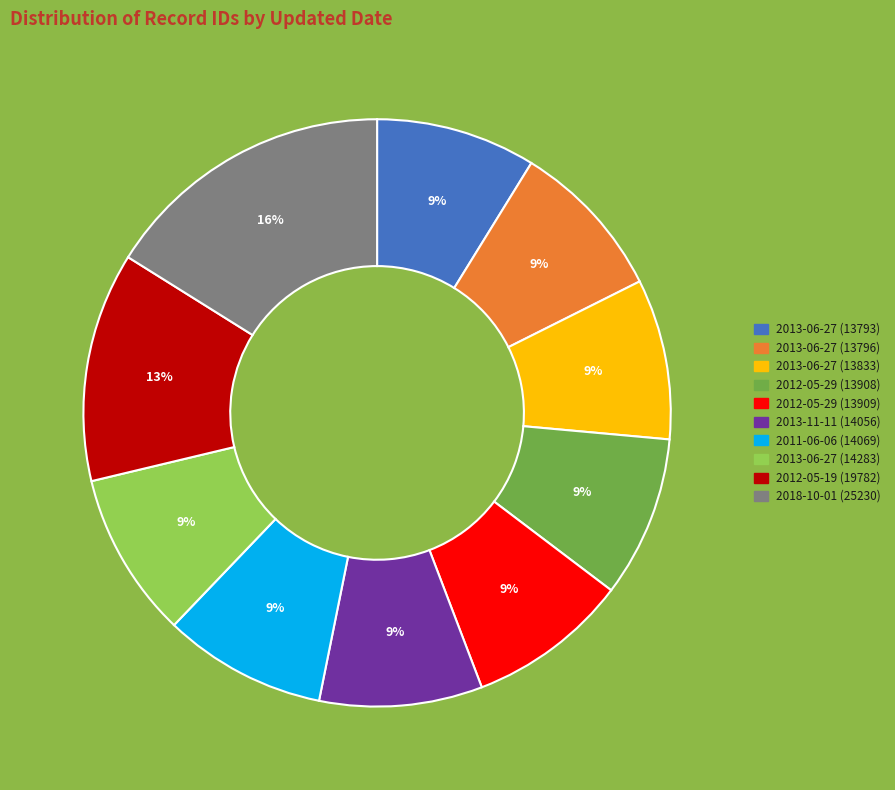

To the nearest percent, what portion does 2013-06-27 (14283) represent?

9%